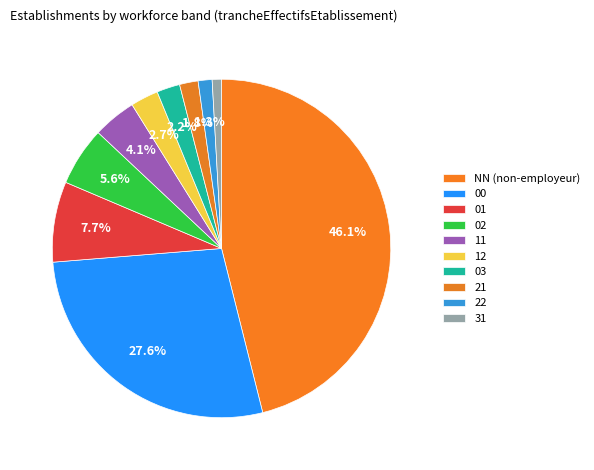

How many segments does this pie chart have?

10